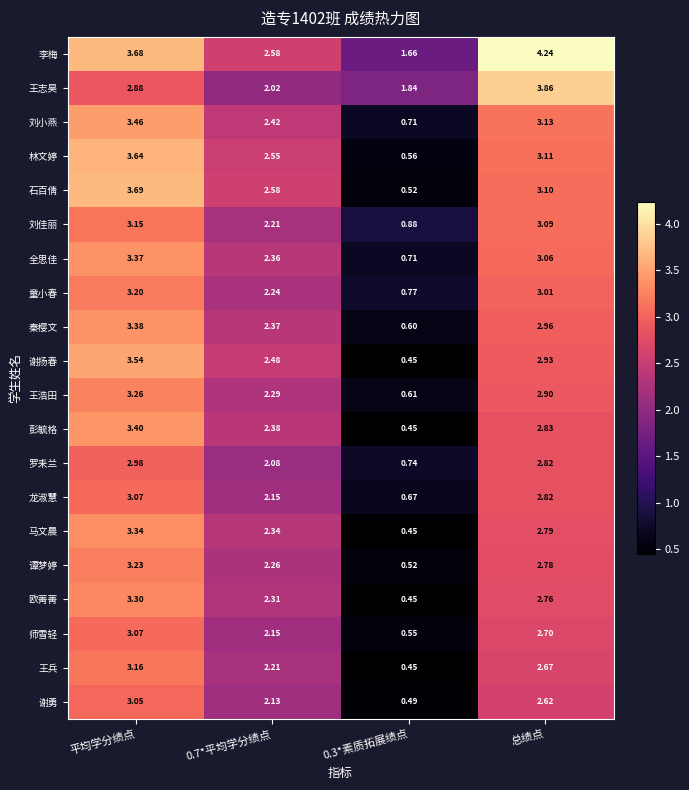

Between 0.7*平均学分绩点 and 0.3*素质拓展绩点, which series saw the biggest shift?

石百倩